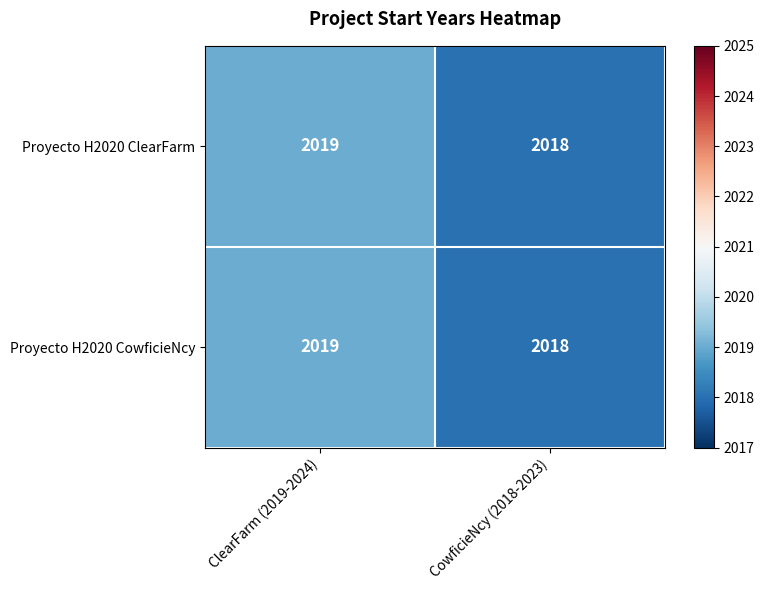

Read the Proyecto H2020 ClearFarm value at CowficieNcy (2018-2023).

2018